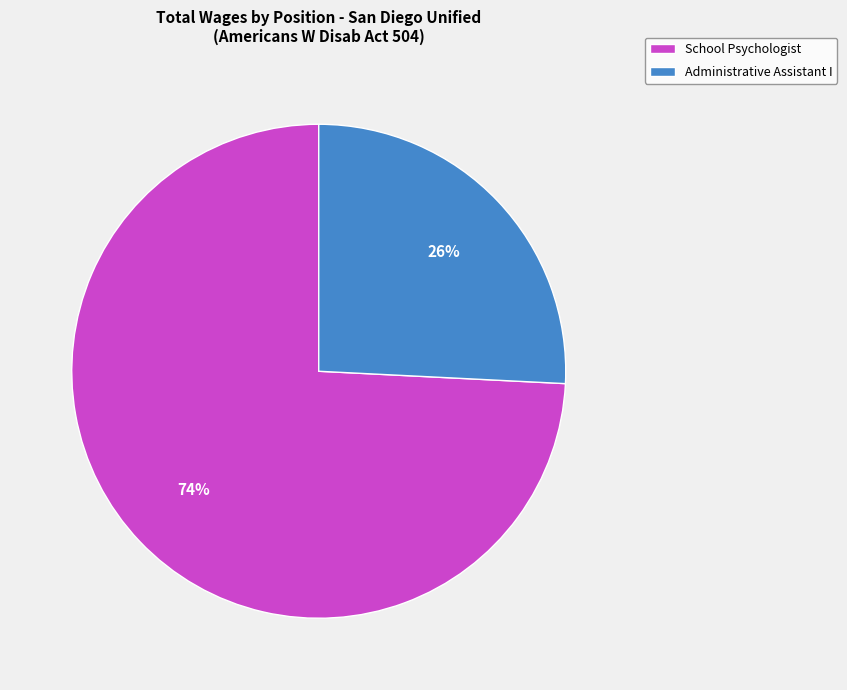

What is the smallest slice in the pie chart?

Administrative Assistant I